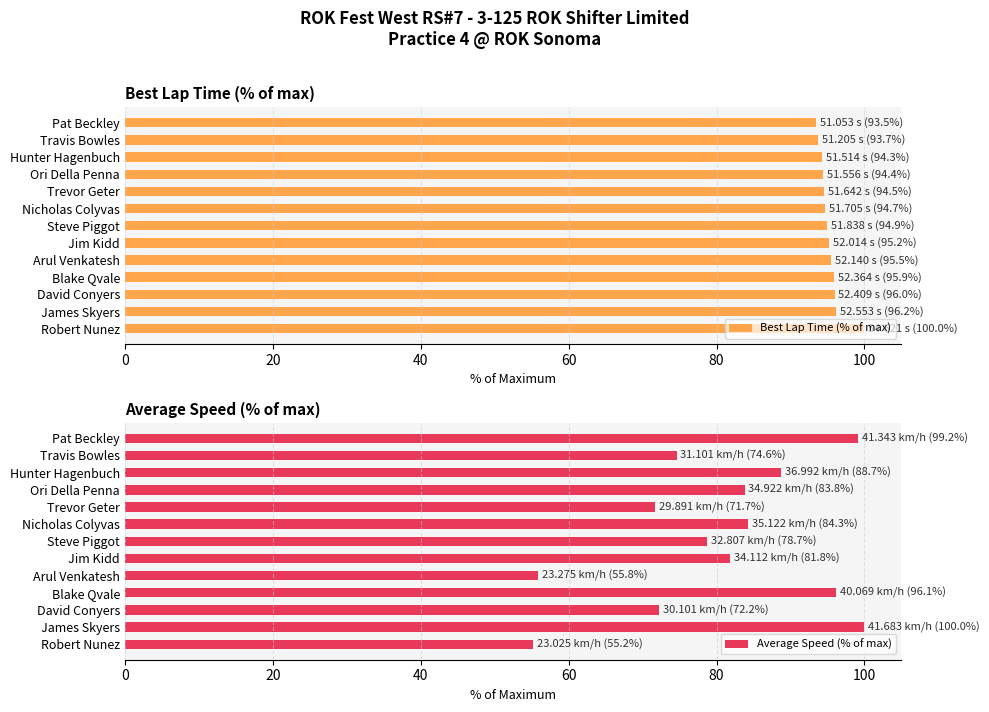

What is the maximum value for Best Lap Time (% of max)?

100.0